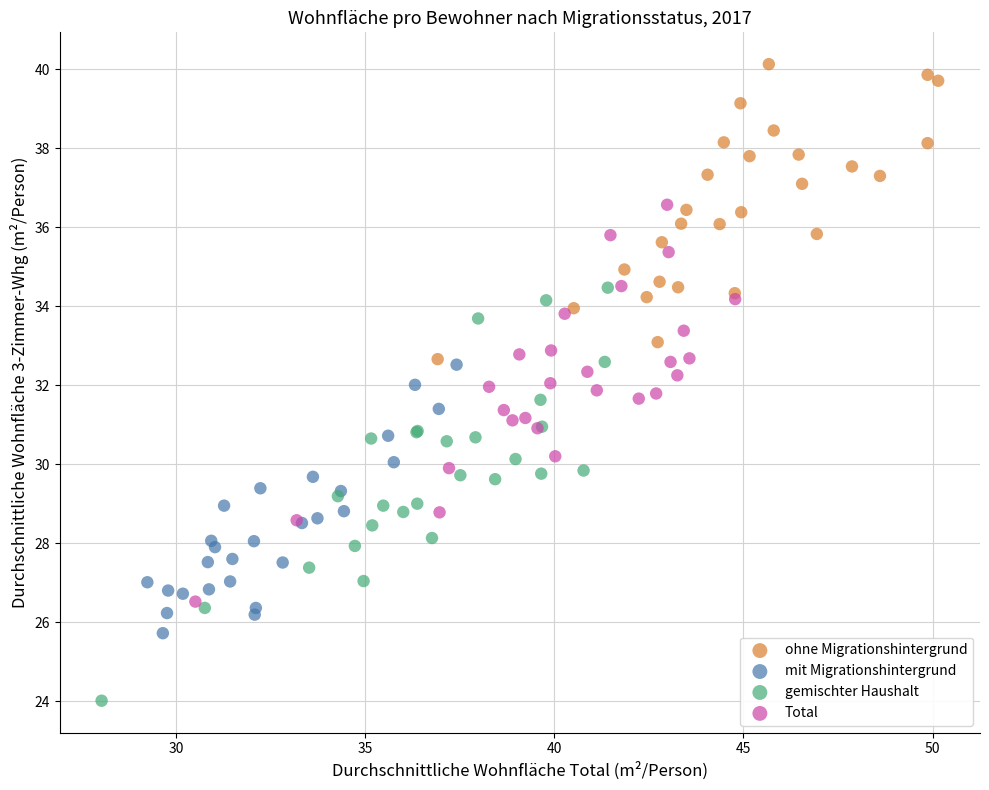

Which series contains the highest Y value?

ohne Migrationshintergrund